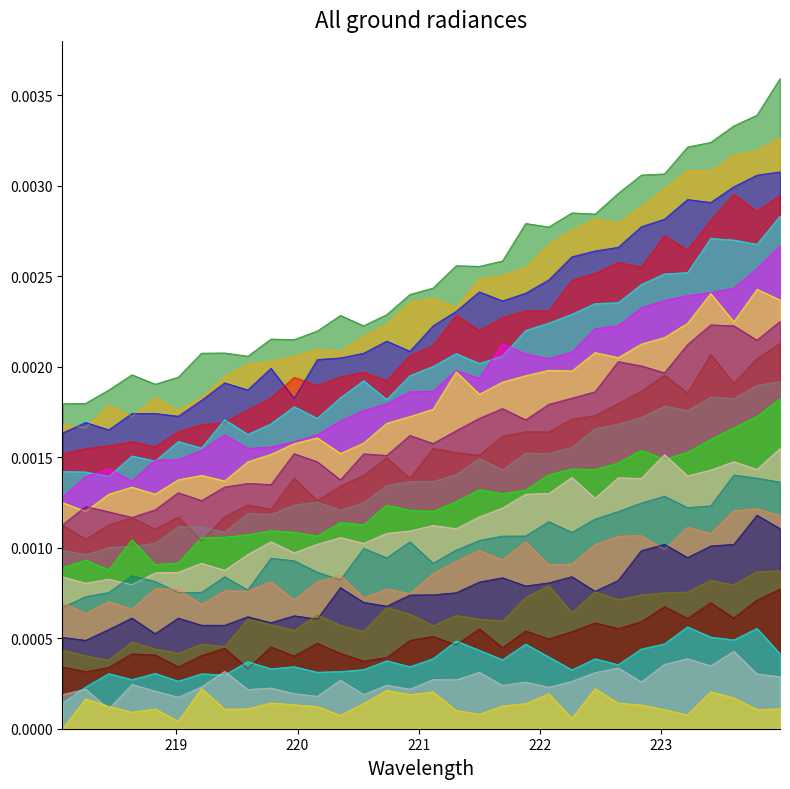

List the labels in order of value, largest first.

223.9802, 223.7895, 223.5987, 223.2172, 223.408, 223.0264, 222.8355, 222.4538, 222.6447, 222.263, 222.0721, 221.8812, 221.6902, 221.4993, 221.1174, 220.9264, 221.3083, 220.7354, 220.5444, 220.1623, 220.3533, 219.9712, 219.7801, 219.589, 219.3979, 218.8244, 219.2067, 218.442, 219.0156, 218.6332, 218.0596, 218.2508